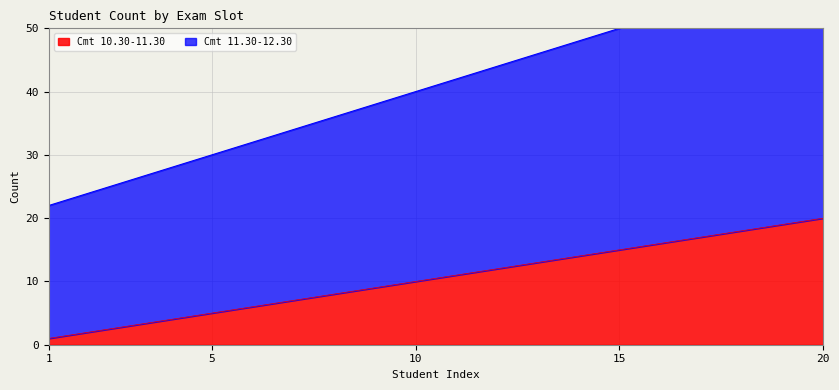

What is the difference between the highest and lowest values at 3?

23